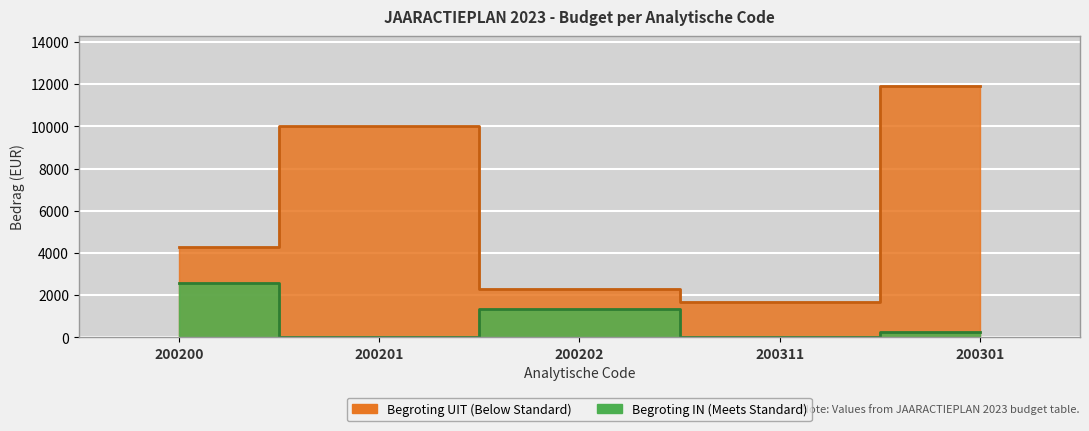

What is the label of the 3rd point from the left?

200202